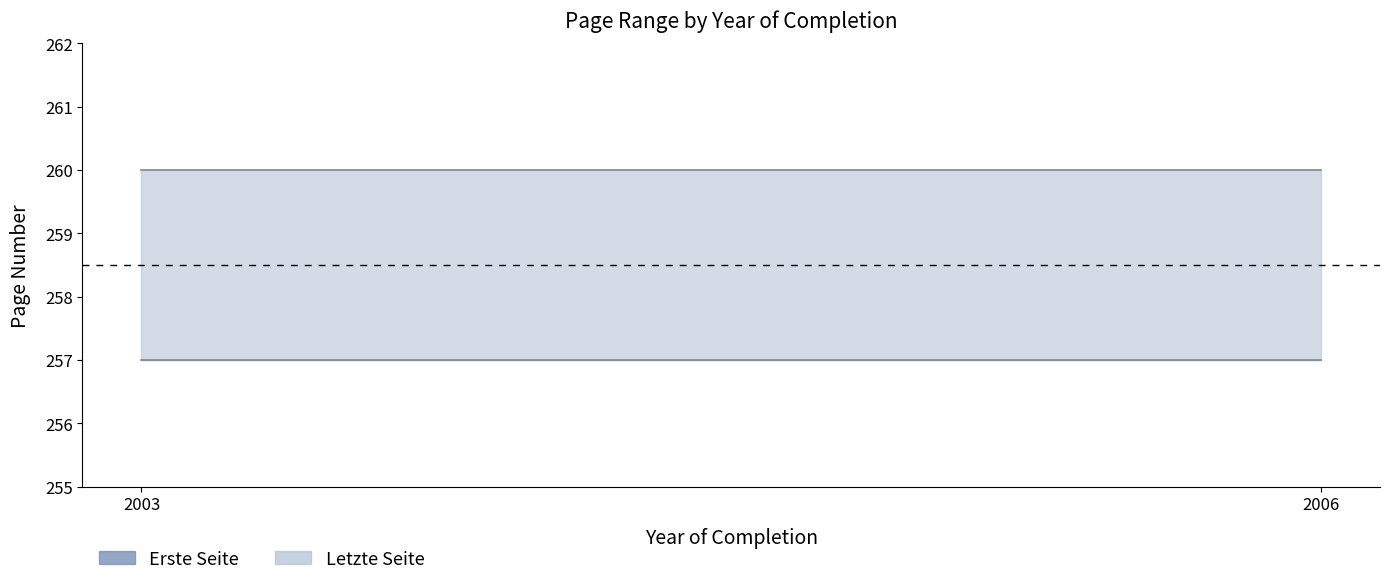

What is the value of the Erste Seite point at the 1st from the left?

257